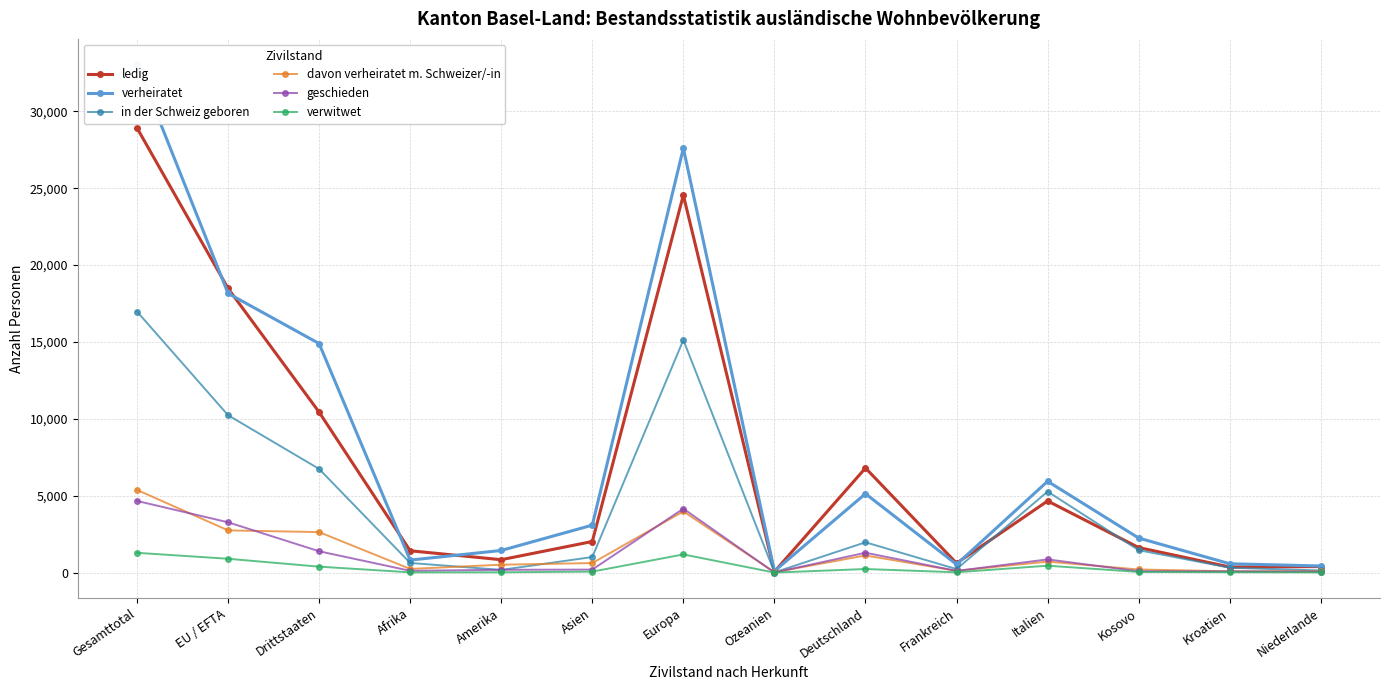

At how many categories does at least one series exceed 9266?

4